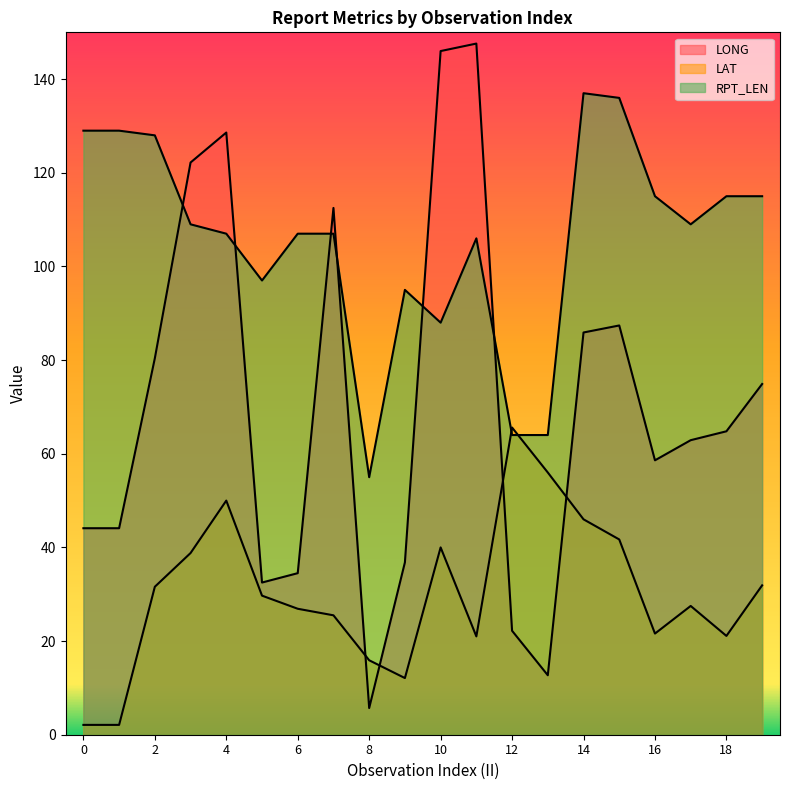

Is the value of RPT_LEN at 11 greater than the value of LAT at 3?

Yes